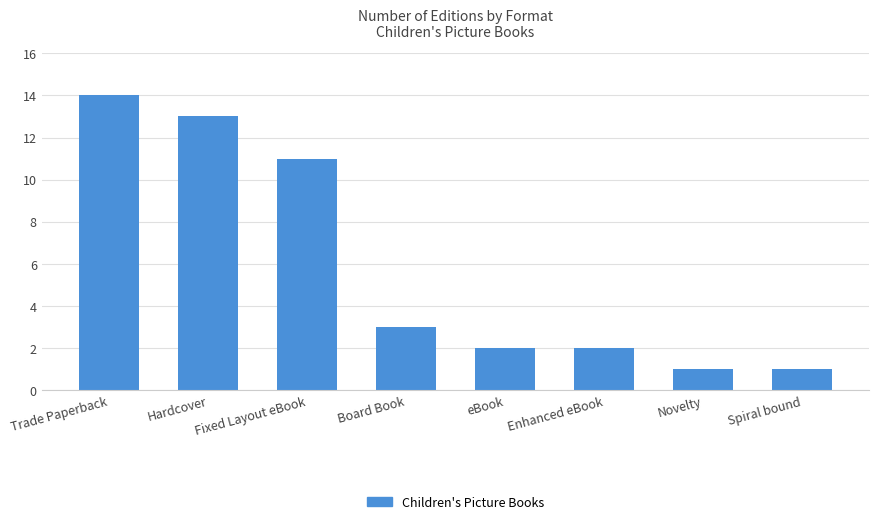

Is it true that the value at Spiral bound is 0?

False